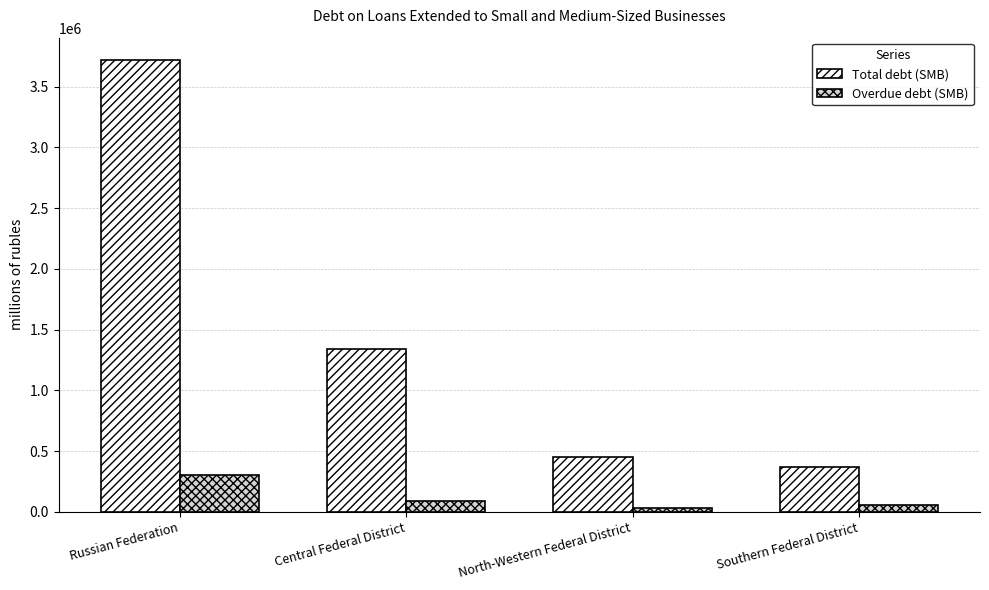

What is the difference between the Overdue debt (SMB) values at Central Federal District and Southern Federal District?

35374